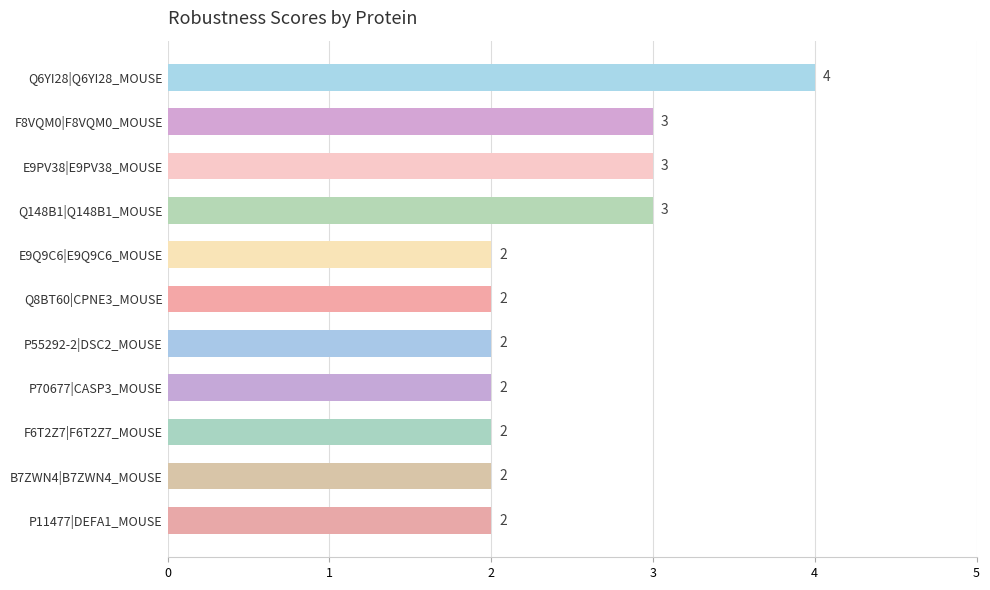

How many distinct data groups are displayed?

1